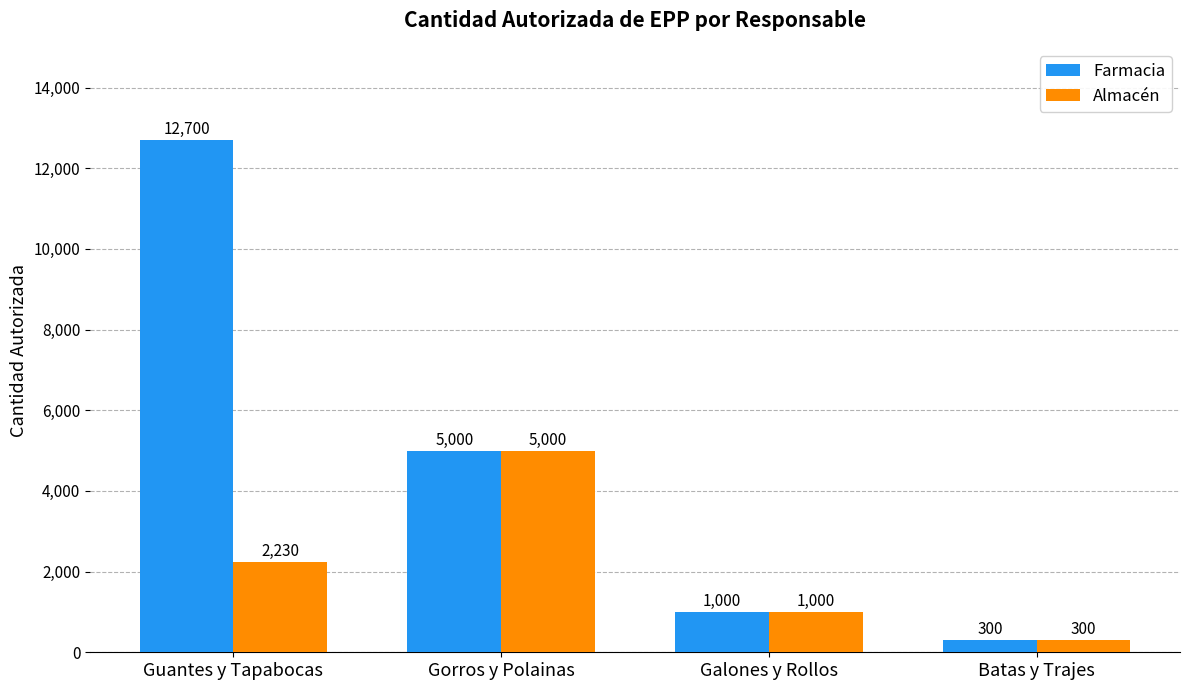

How many groups of bars are there?

4